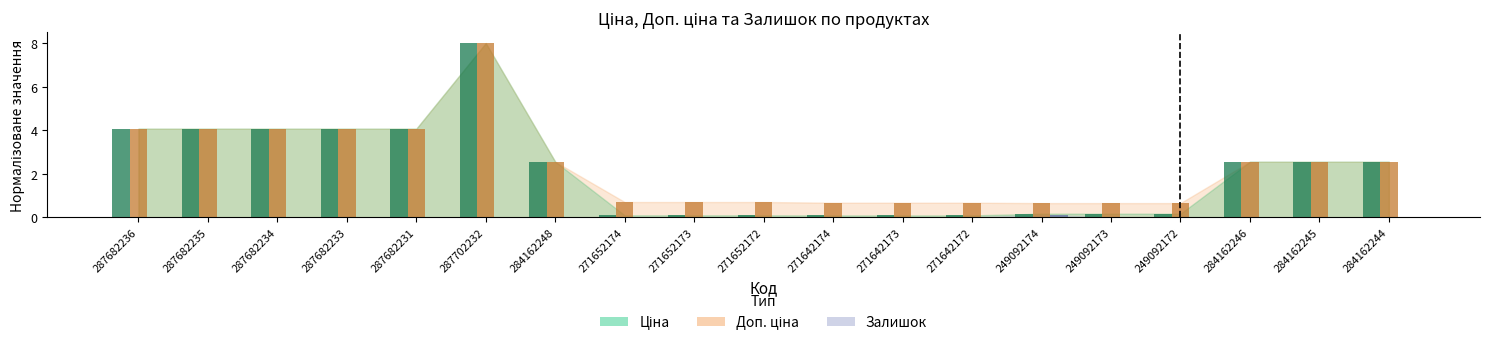

What is the approximate value of Доп. ціна at 271652172?

0.7